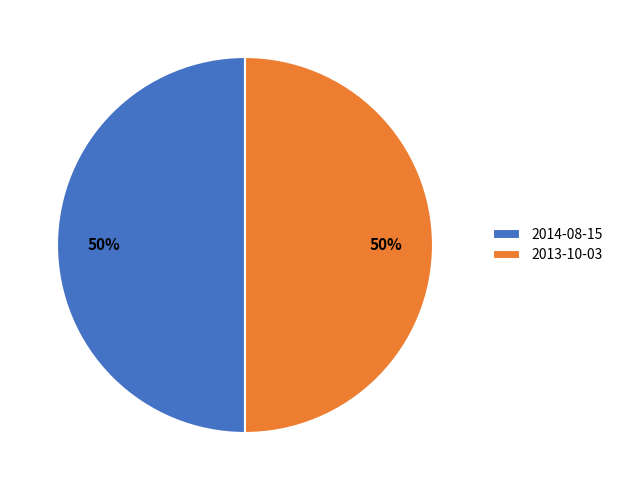

To the nearest percent, what is the average slice percentage?

50%